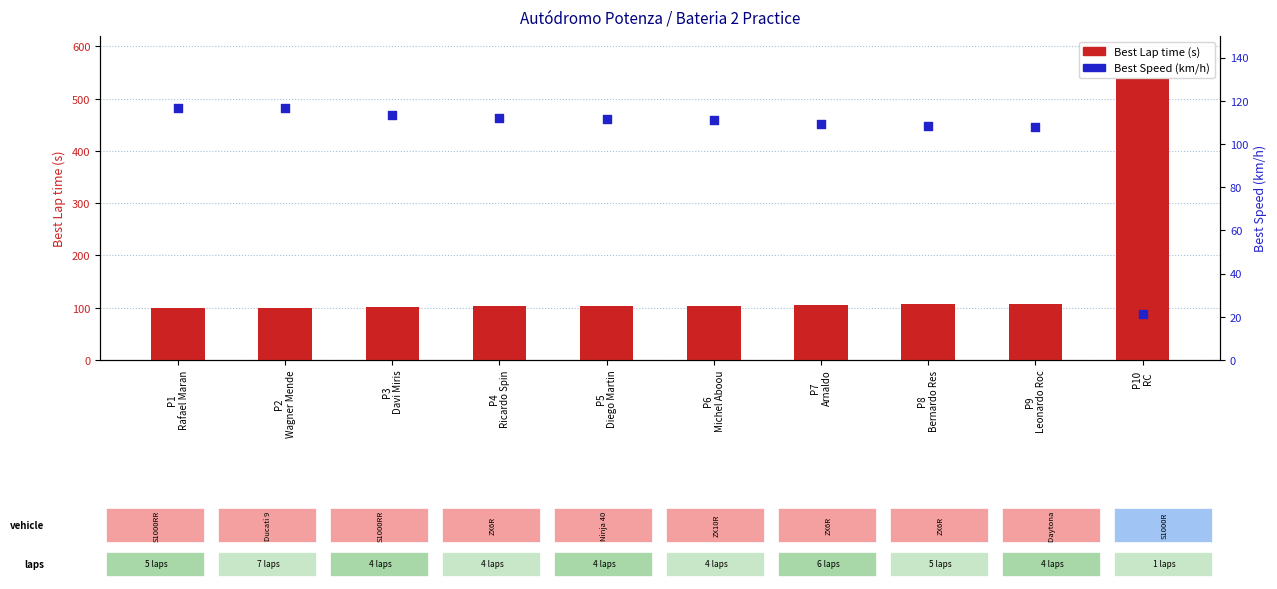

What are all the series names shown in the legend?

Best Lap time (s), Best Speed (km/h)